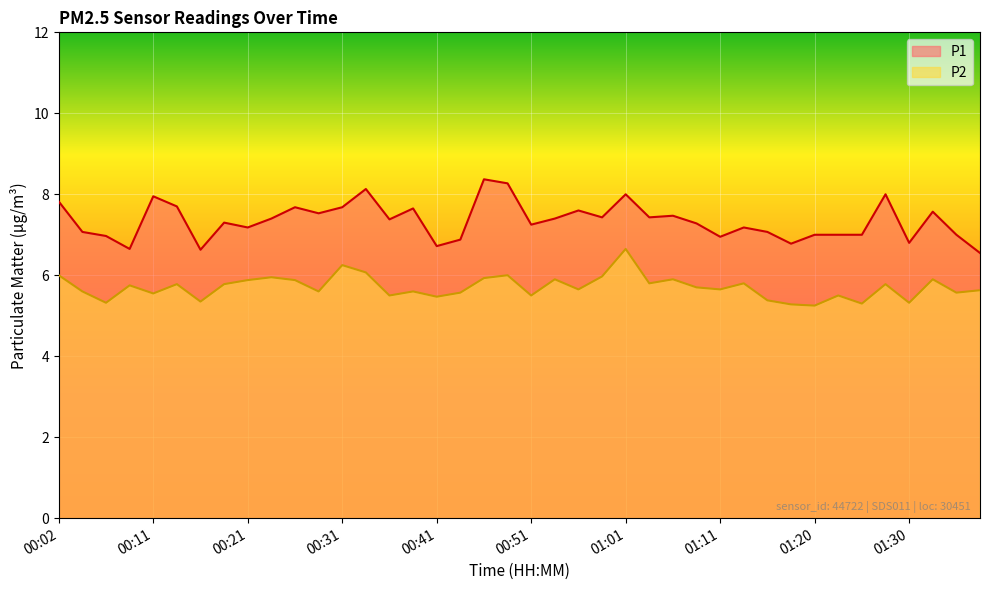

What is the total value across all series at 00:41?

12.2